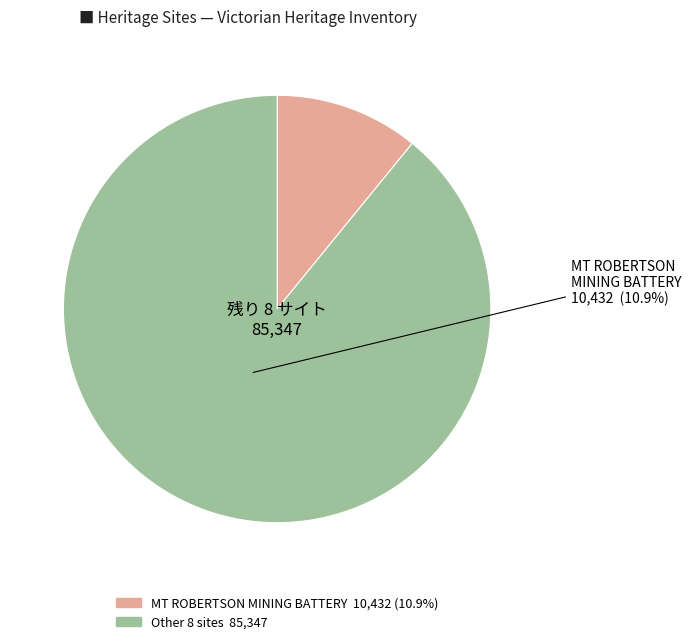

Is there any slice that represents more than half of the pie?

Yes